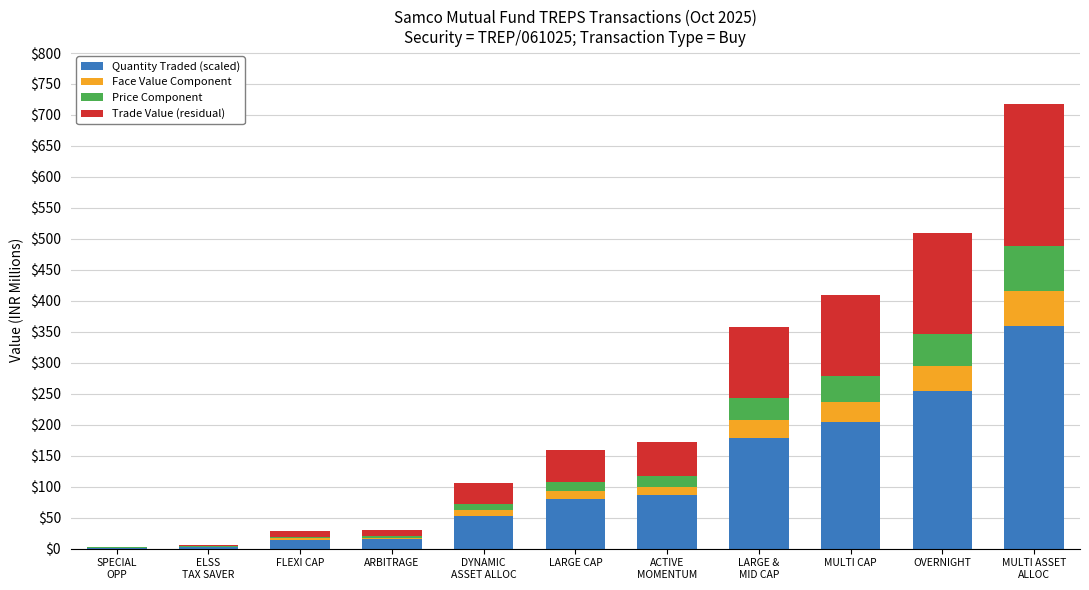

Does the chart contain stacked bars?

Yes